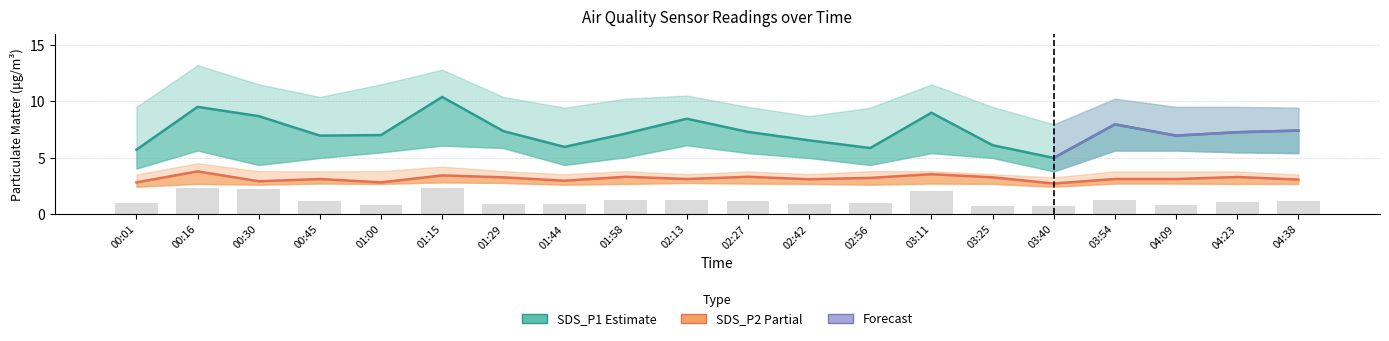

What is the label of the 20th bar from the right?

00:01